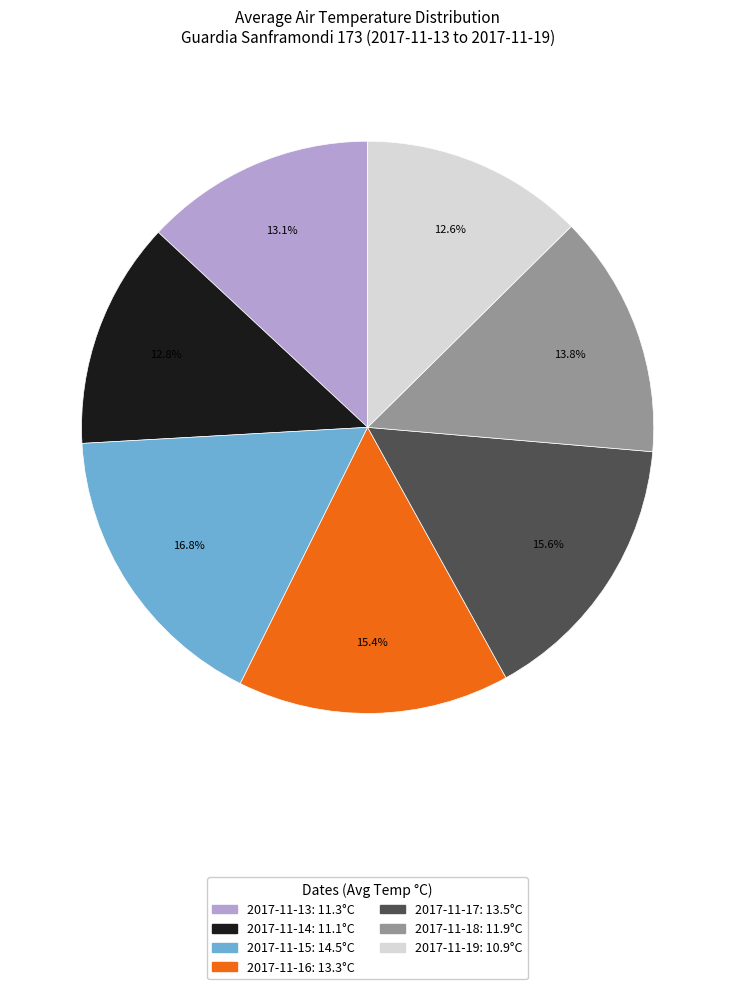

To the nearest percent, what percentage of the pie is 2017-11-14?

13%